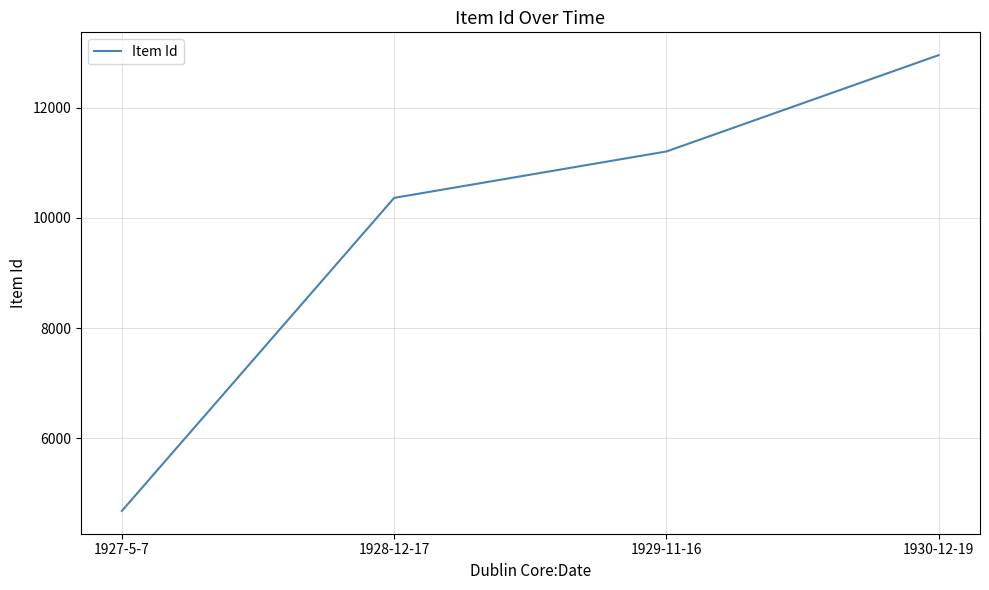

Reading right to left, transcribe all the data shown in this chart.

1930-12-19=12958	1929-11-16=11208	1928-12-17=10365	1927-5-7=4679